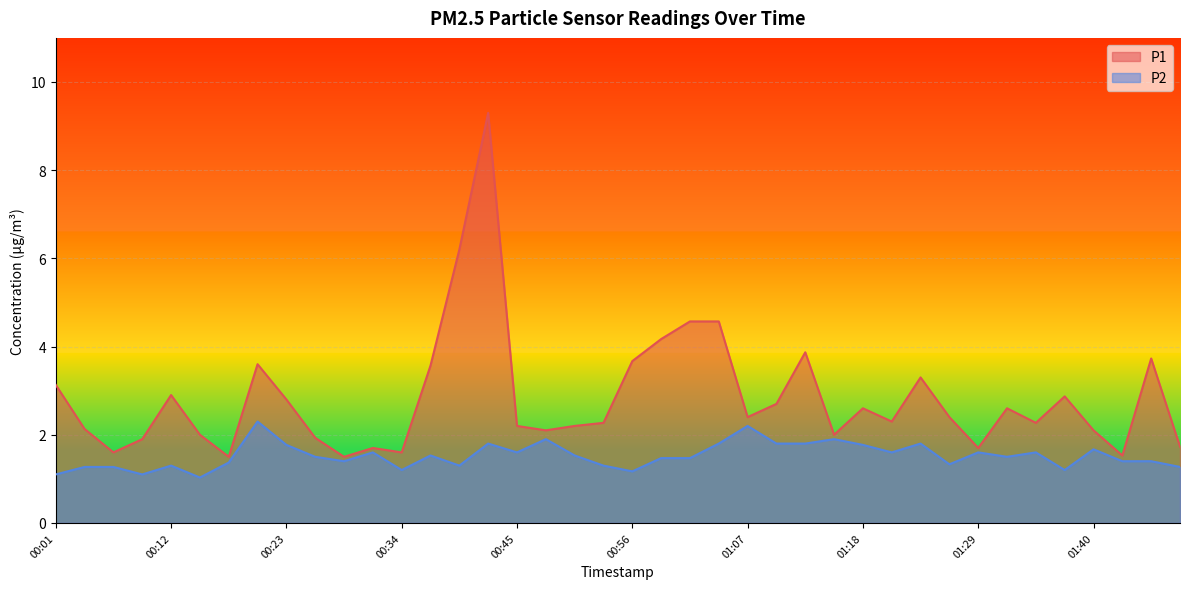

What is the label of the 27th point from the left?

01:12